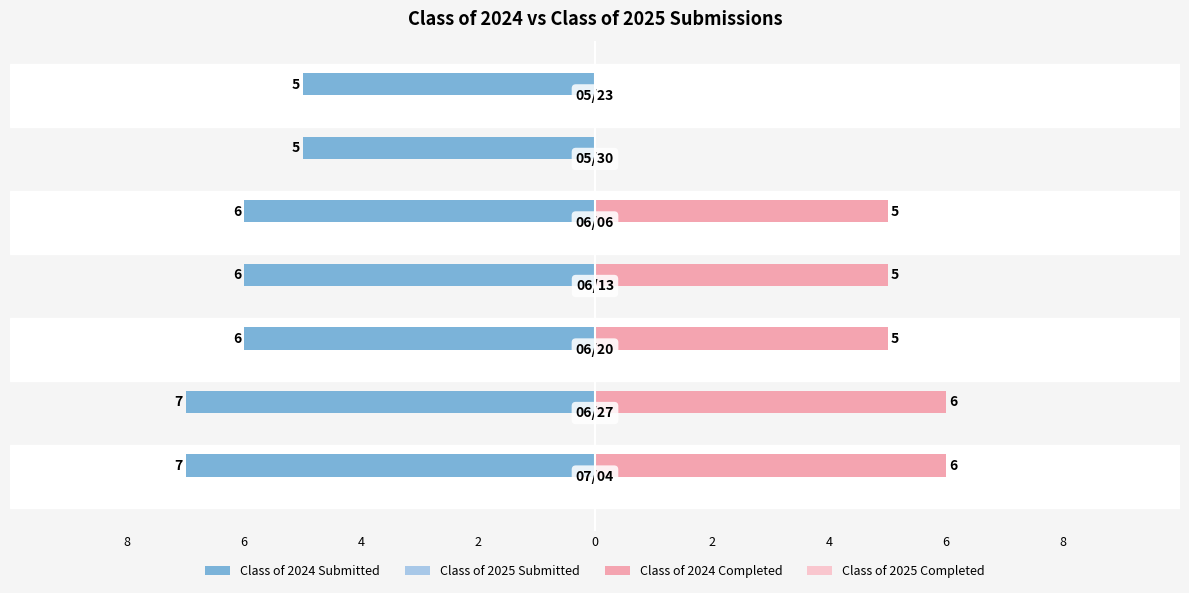

How many positive values does the Class of 2024 Completed series have?

5